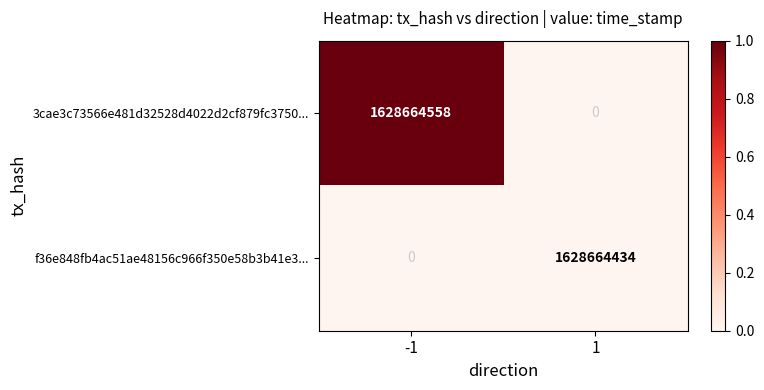

At which category does the chart reach its peak across all series?

-1